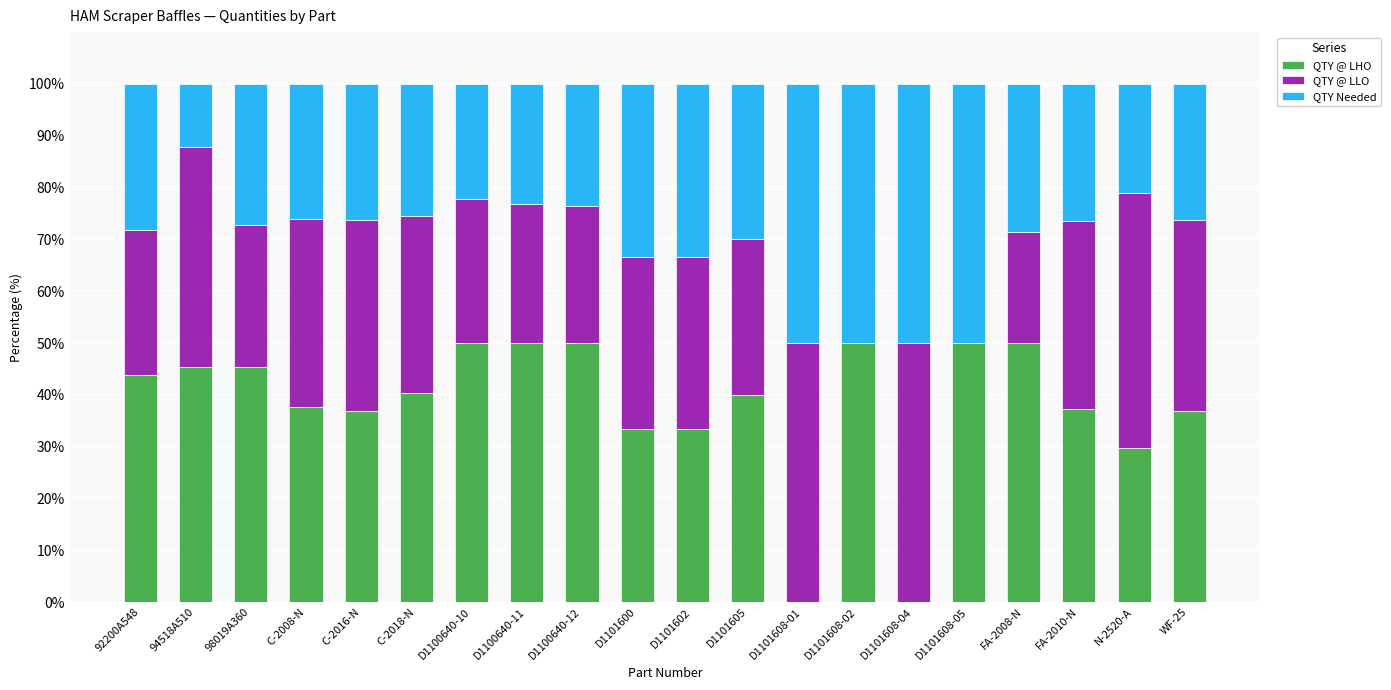

What is the total value across all series at 98019A360?

100.0